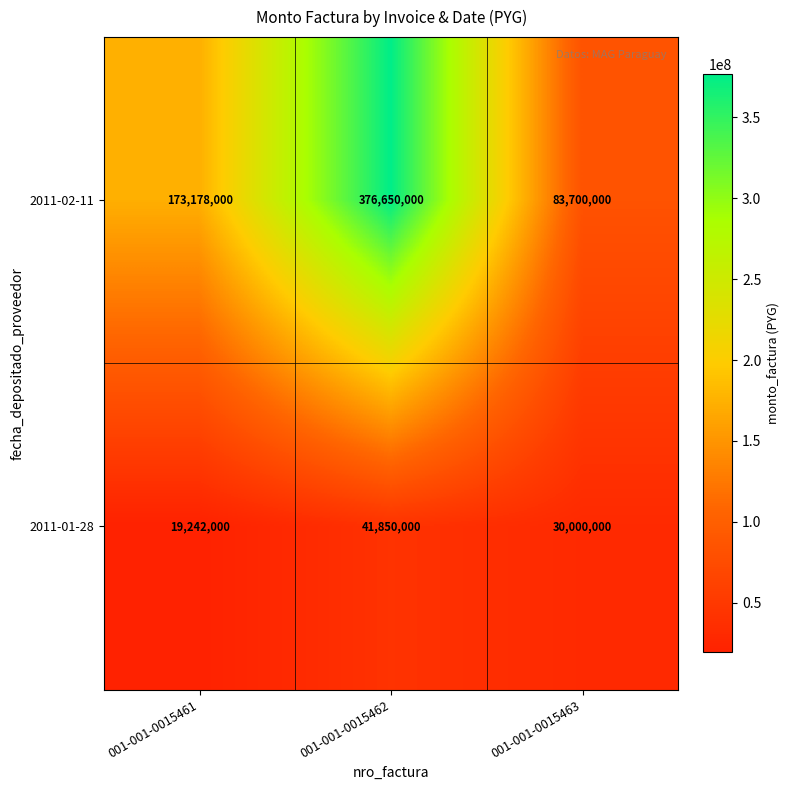

Rank the series at 001-001-0015463 from highest to lowest value.

2011-02-11, 2011-01-28